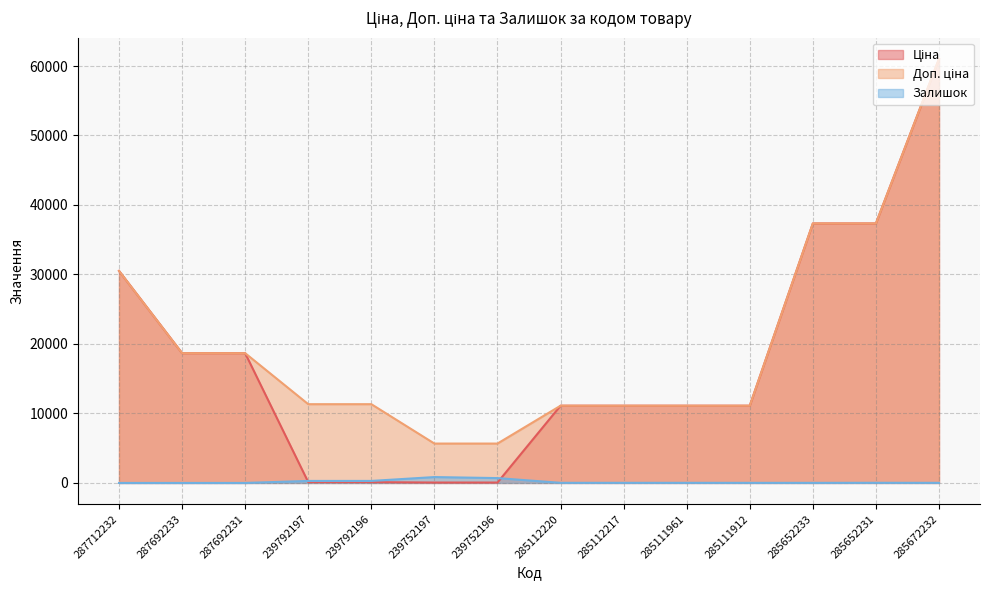

At which category does Залишок reach its first local peak?

239752197